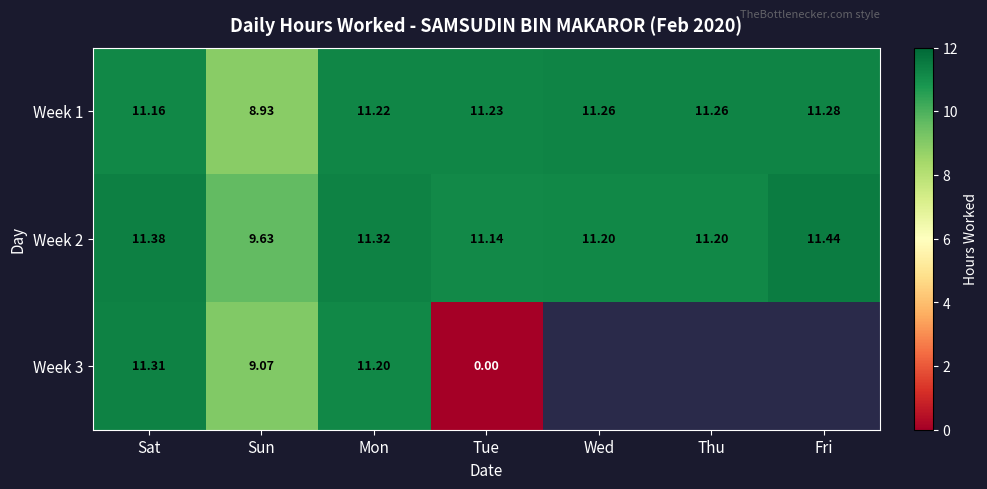

Which category has the highest value in the Week 2 series?

Fri